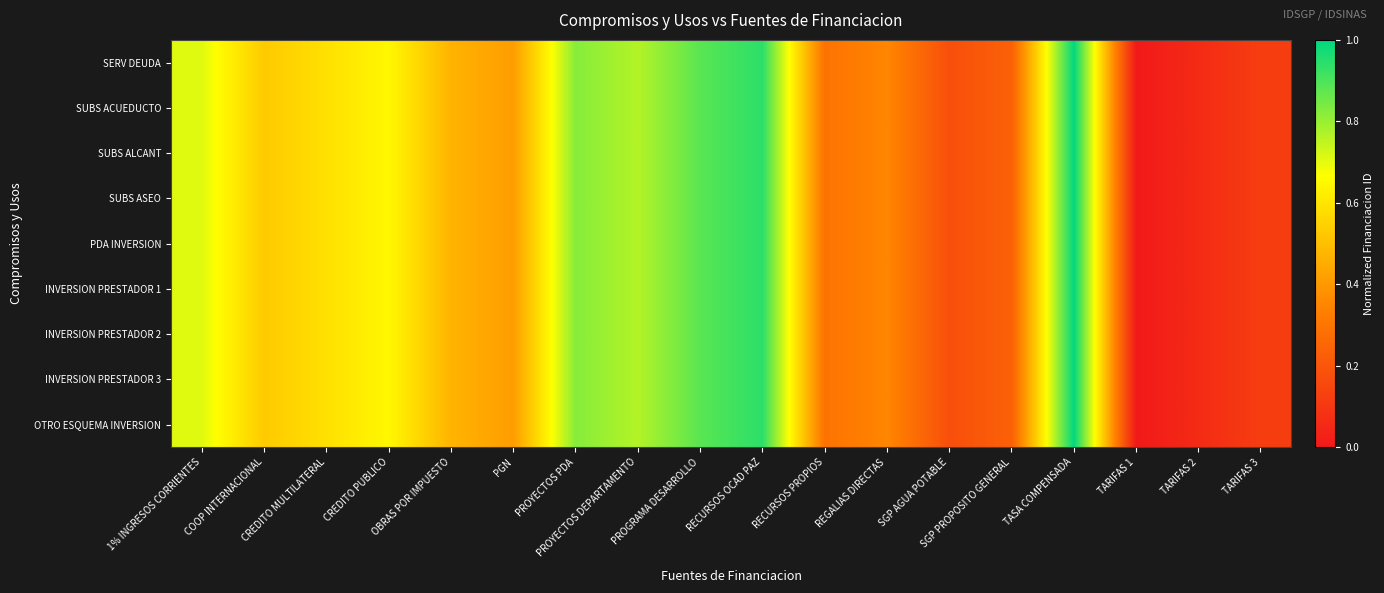

How many data points does each series have?

18